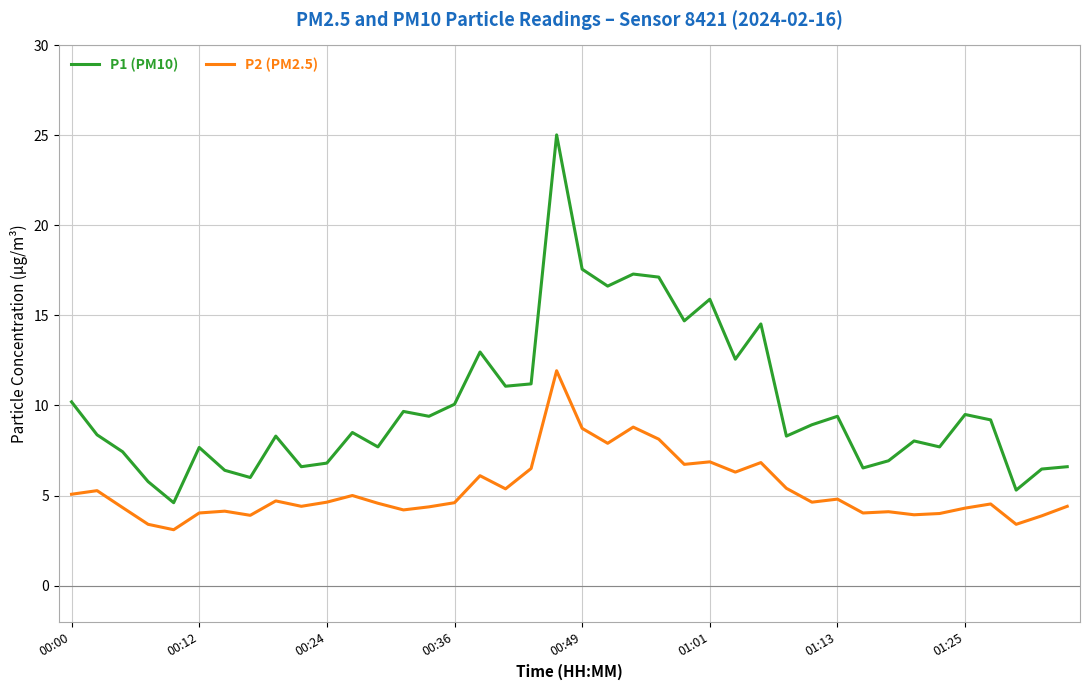

True or false: P2 (PM2.5) and P1 (PM10) intersect in this chart.

False